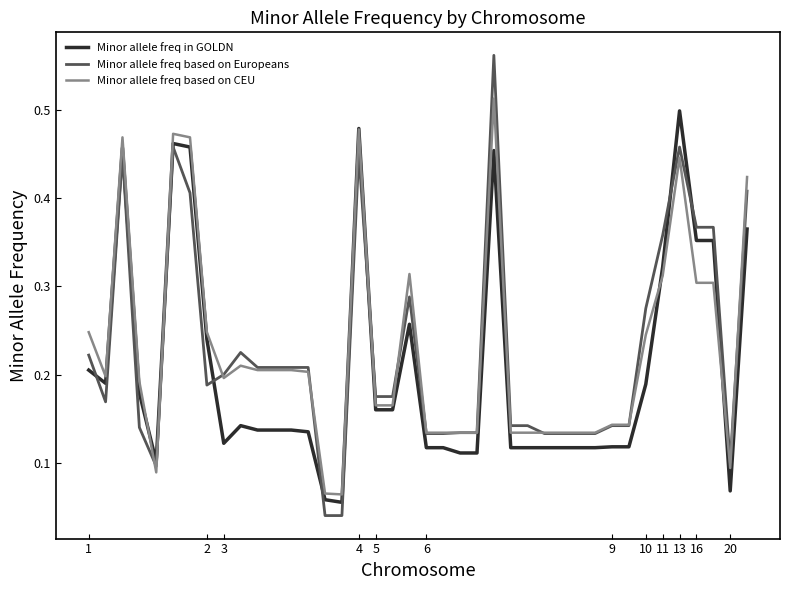

Which series has the widest spread of values?

Minor allele freq based on Europeans